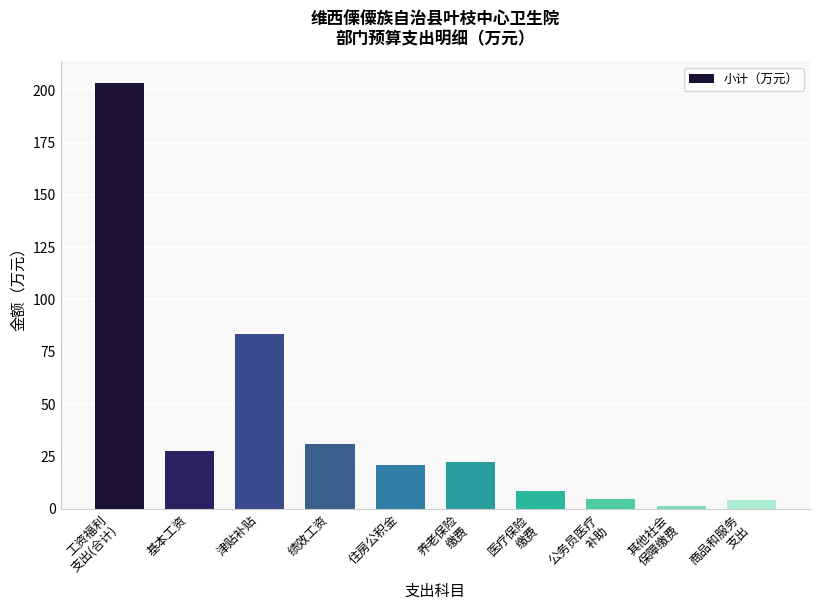

What position from the right is 绩效工资?

7